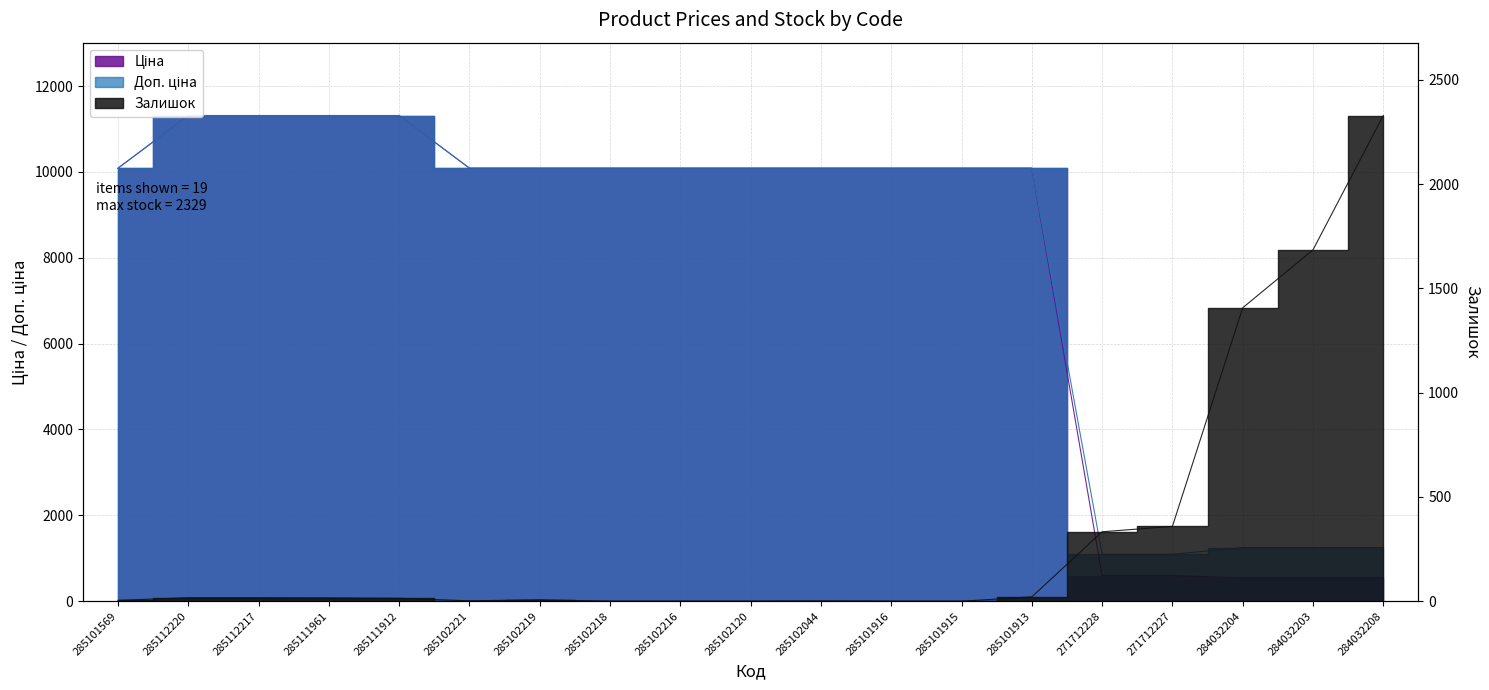

Between 271712227 and 285112220, which is larger?

285112220